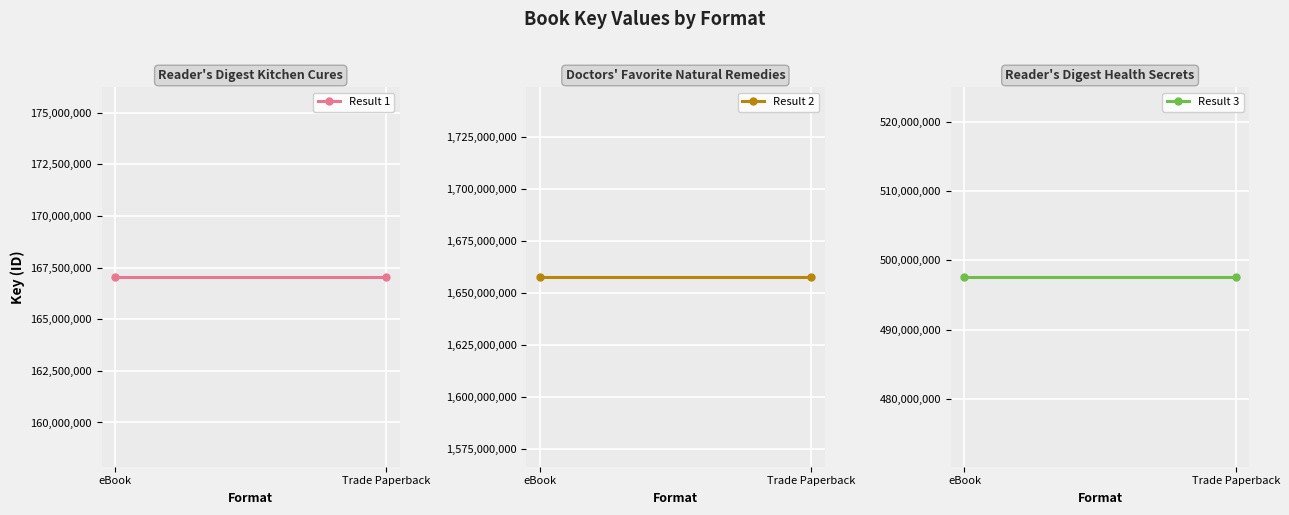

Rank the series at Trade Paperback from highest to lowest value.

Result 2, Result 3, Result 1